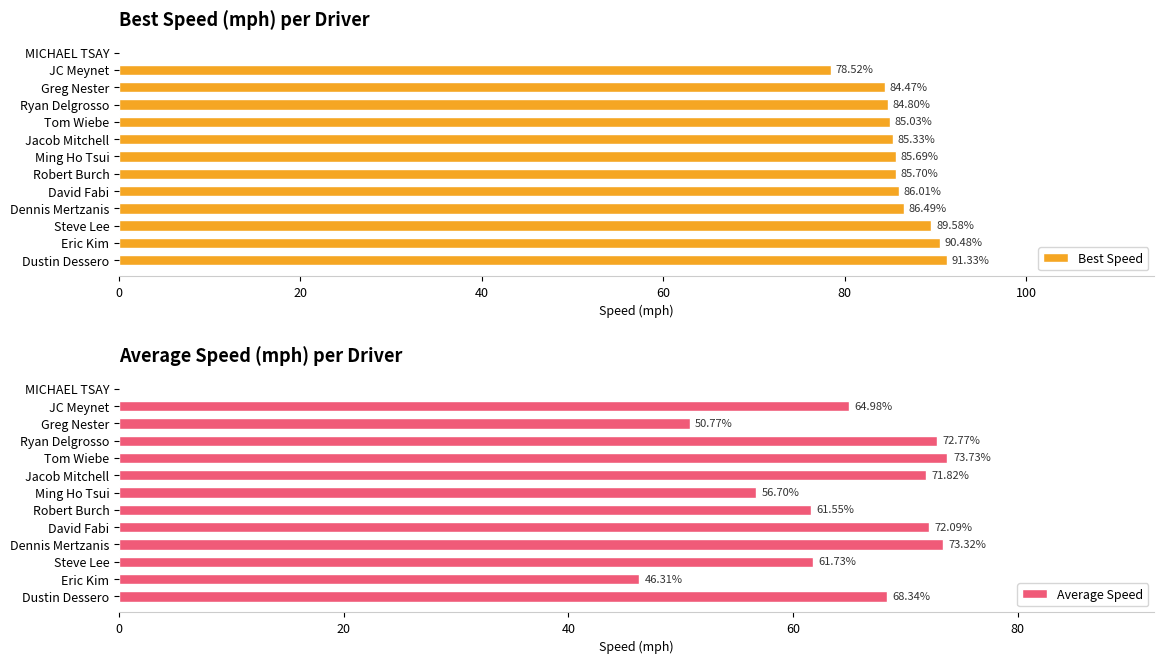

What is the sum of all Best Speed values?

1033.4